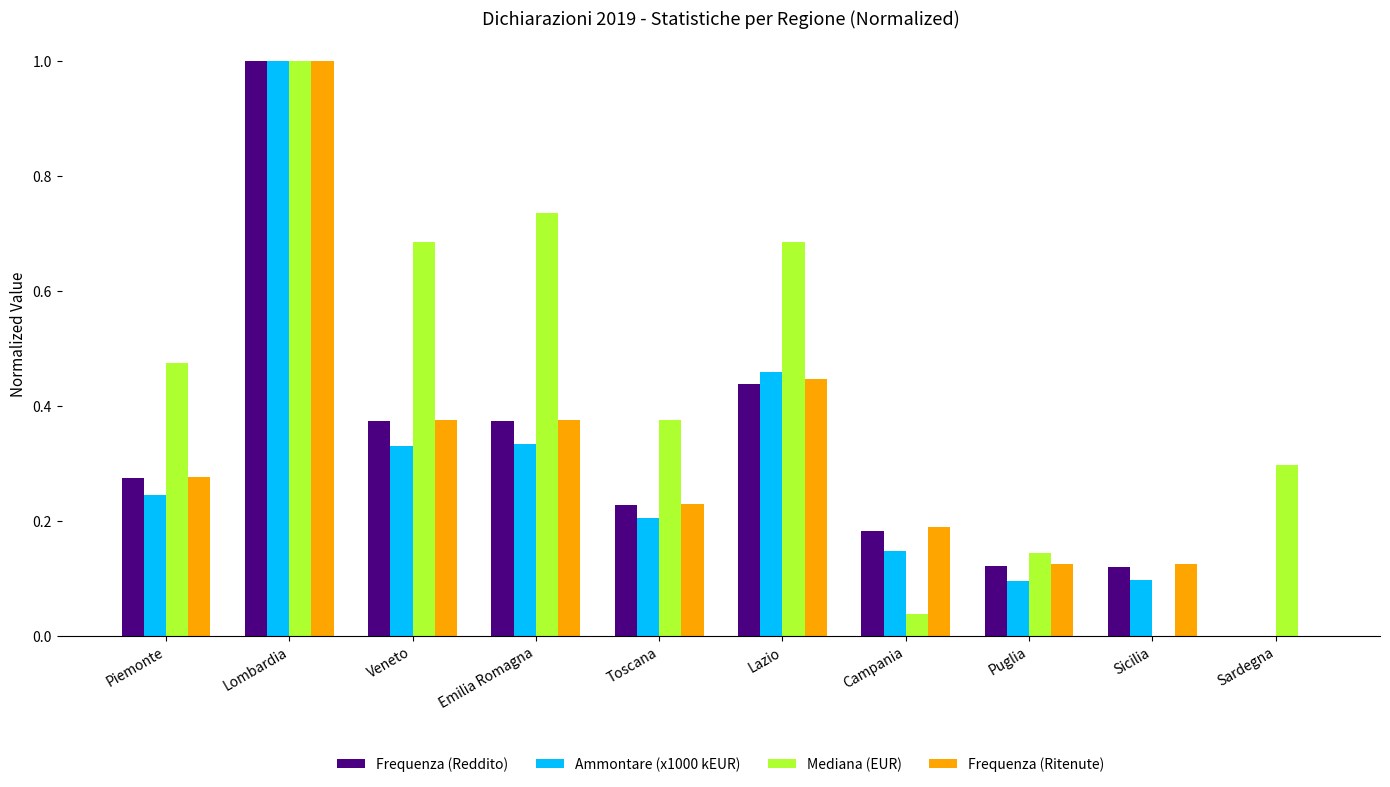

What is the sum of all Frequenza (Ritenute) values?

3.1